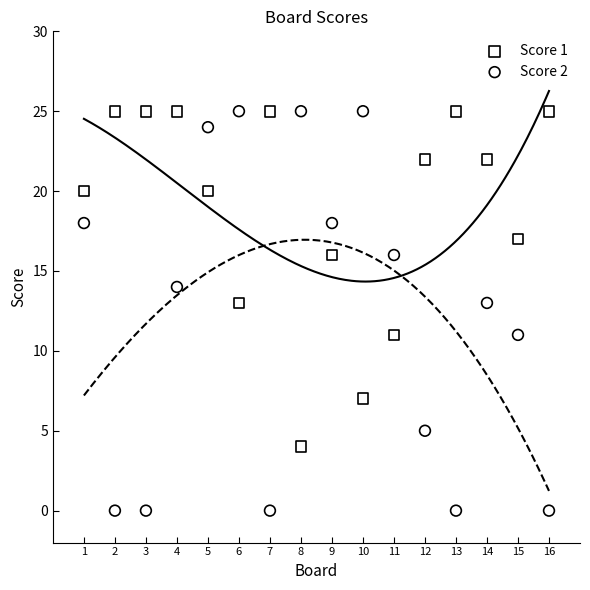

Which series has the largest Y range (max minus min)?

Score 2